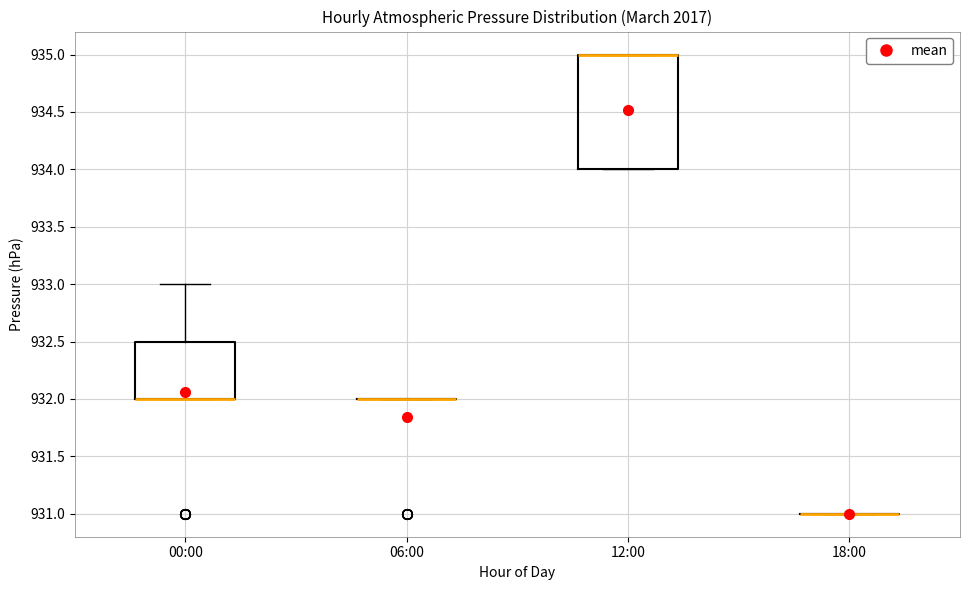

Reading left to right, read every box against the y-axis: the position of its median line, the range the box covers, and the ends of its whiskers. The values are not printed on the chart, so give them approximately, as read against the axis.

00:00: median 932.0 (drawn on the box's lower edge), box 932.0 to 932.5, whiskers 932.0 to 933.0
06:00: box collapsed to a line at 932.0, whiskers 932.0 to 932.0
12:00: median 935.0 (drawn on the box's upper edge), box 934.0 to 935.0, whiskers 934.0 to 935.0
18:00: box collapsed to a line at 931.0, whiskers 931.0 to 931.0